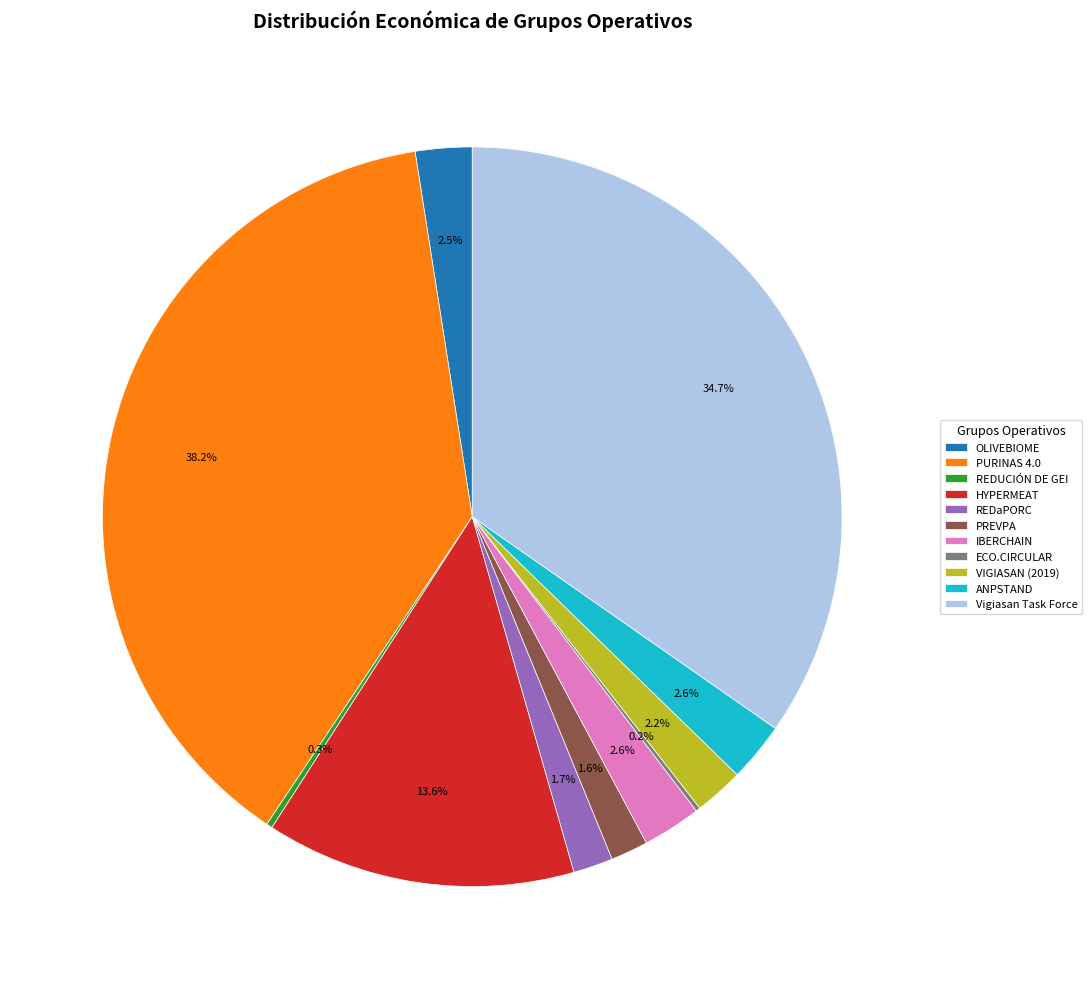

What percentage is the PREVPA slice, to the nearest percent?

2%